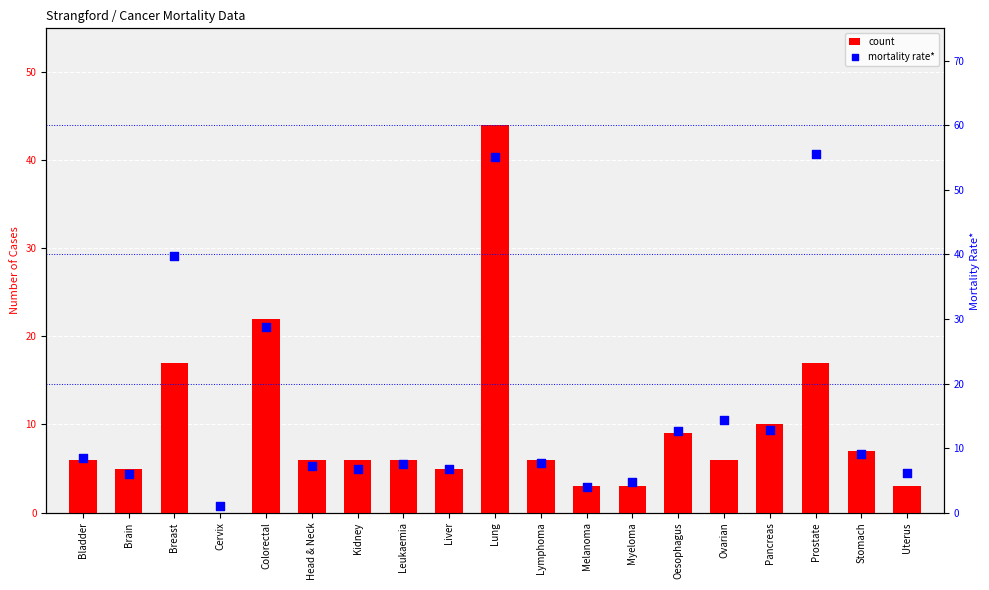

At how many categories does at least one series exceed 18?

4